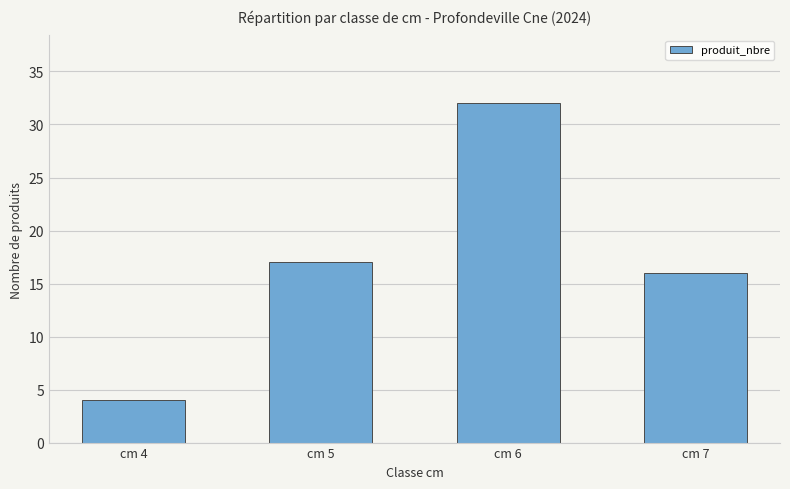

How many bars are there in total?

4